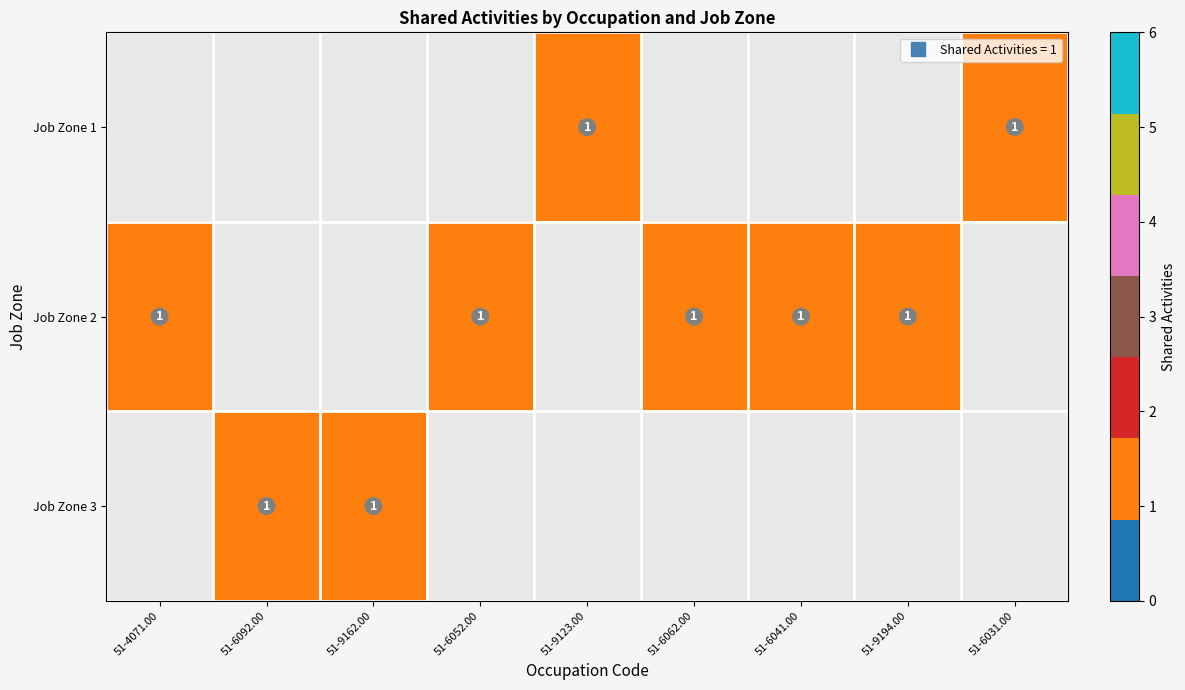

Which label corresponds to the smallest value in the chart?

51-9123.00